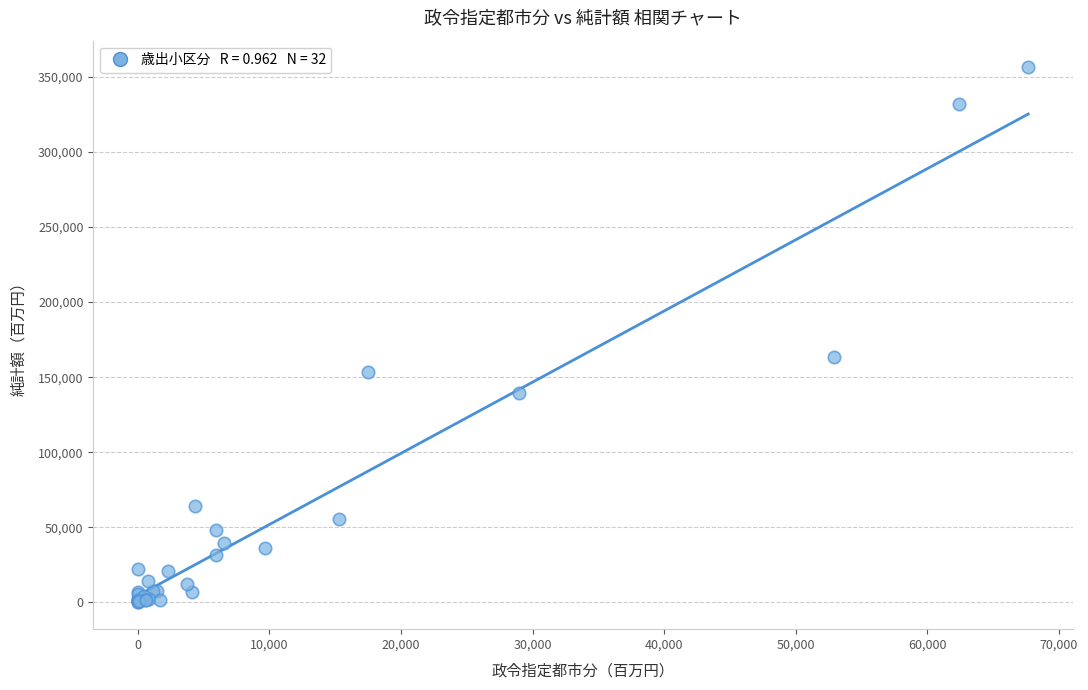

What Y value in the scatter plot is closest to 178152?

163650.4